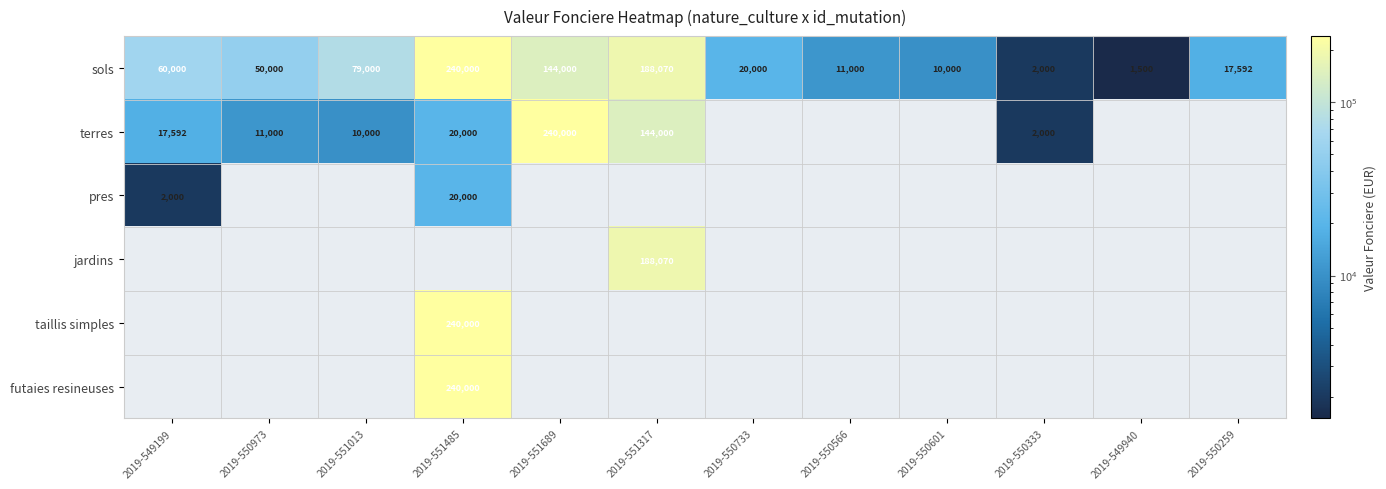

Between 2019-549199 and 2019-550259, which series saw the biggest shift?

sols